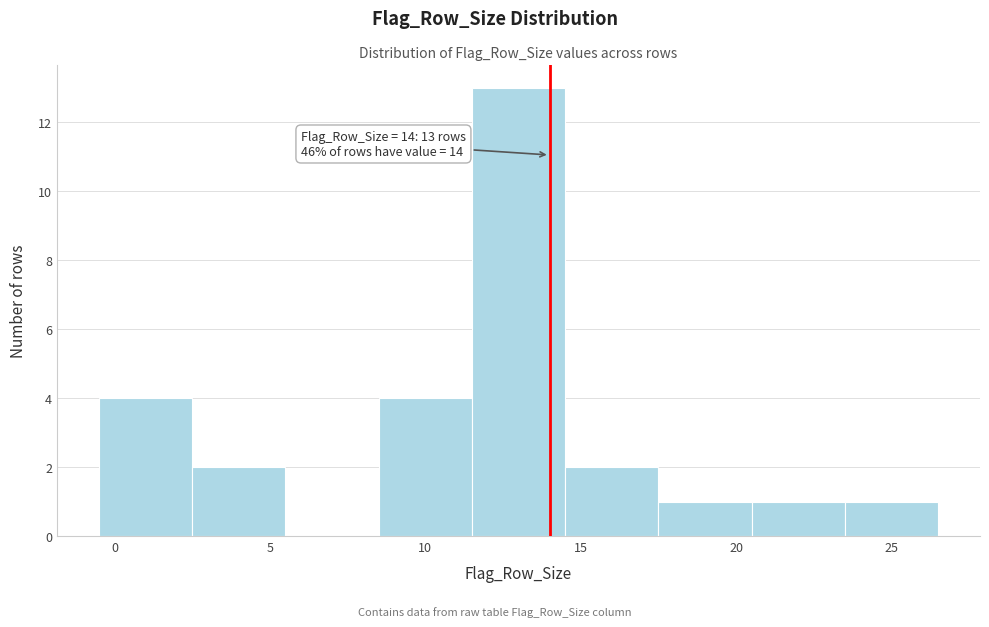

Which range on the x-axis has the tallest bar?

11.5 to 14.5